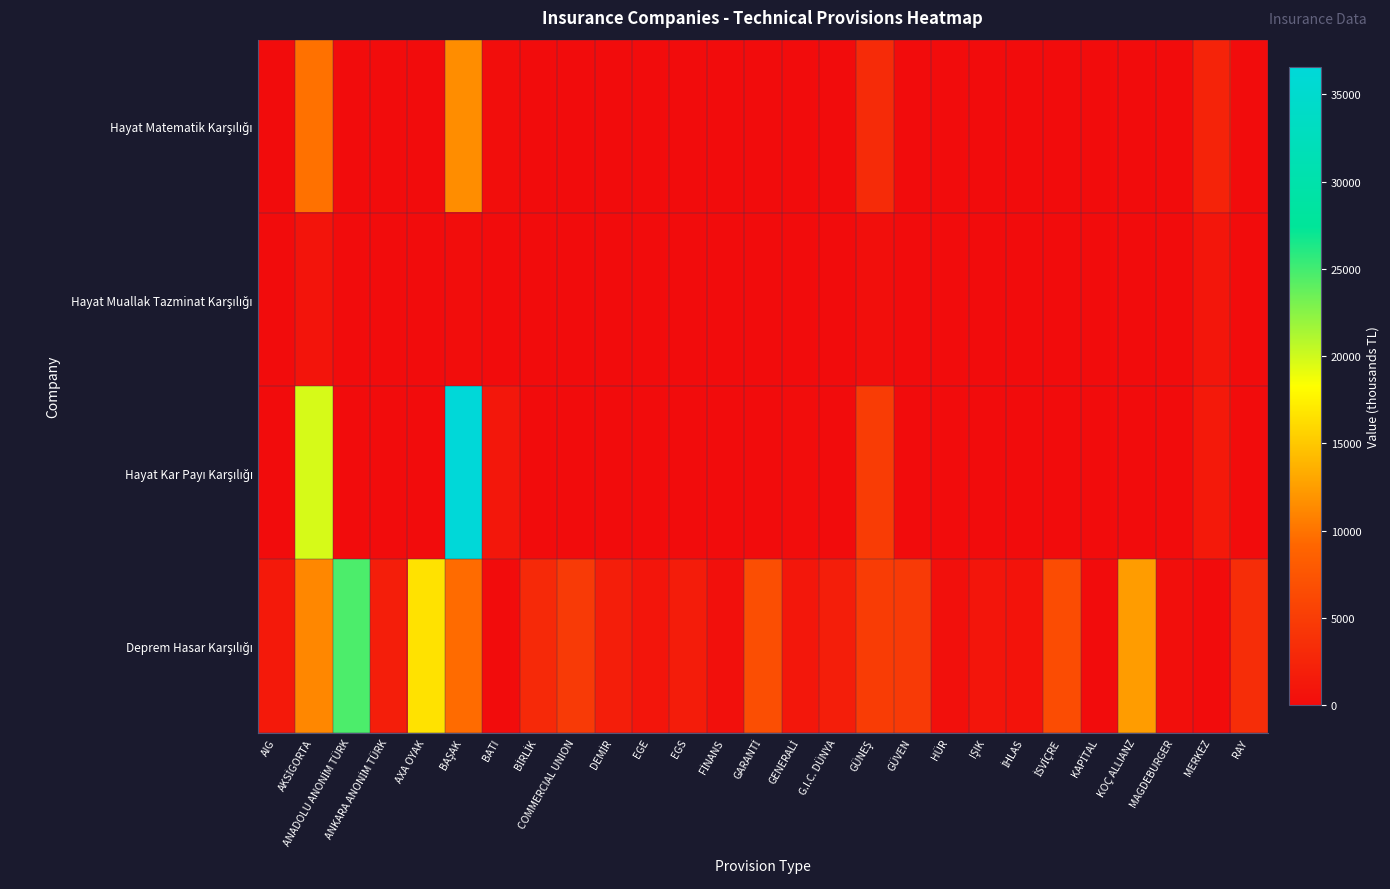

Which category has the lowest value across all series?

AIG